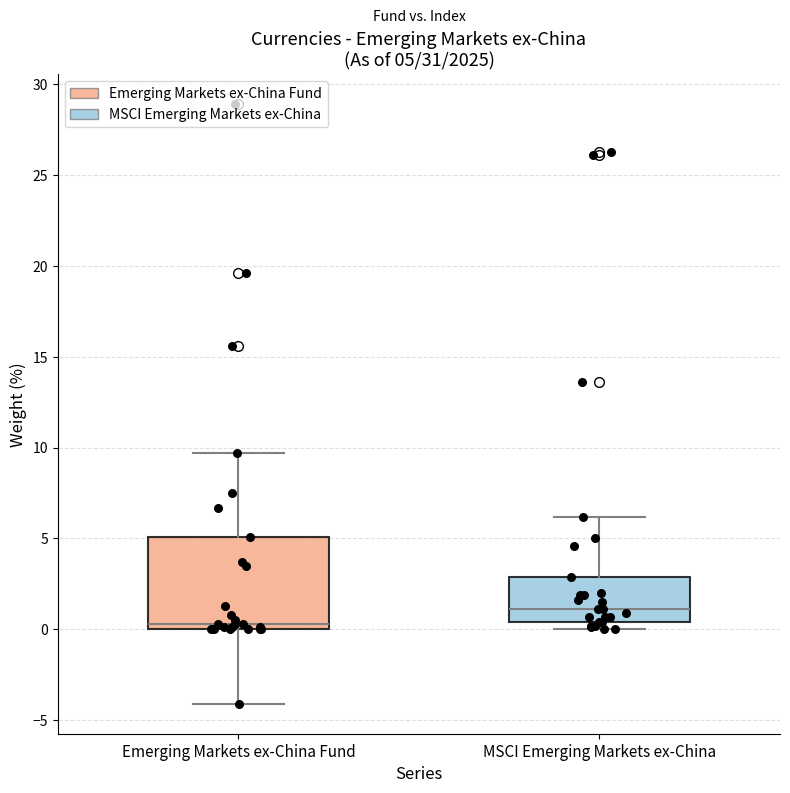

Comparing the boxes themselves (not the whiskers), which one is the tallest?

Emerging Markets ex-China Fund